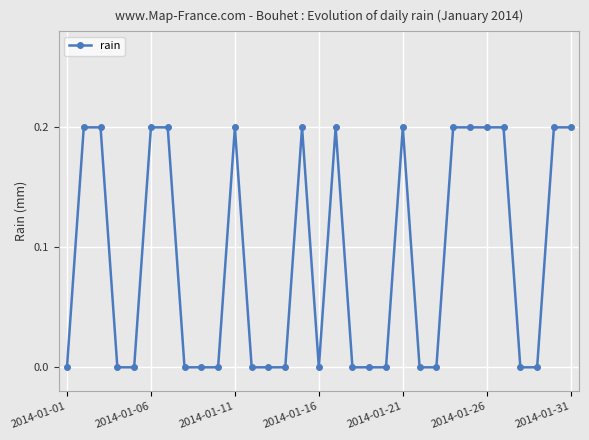

What is the sum of all values?

2.8